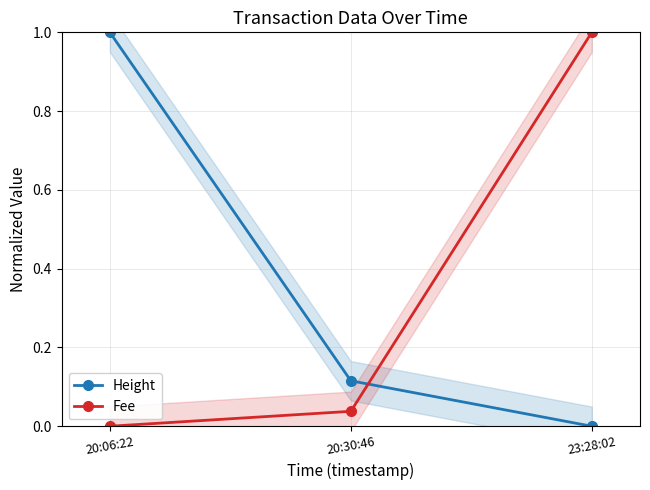

How many lines are shown in the chart?

2